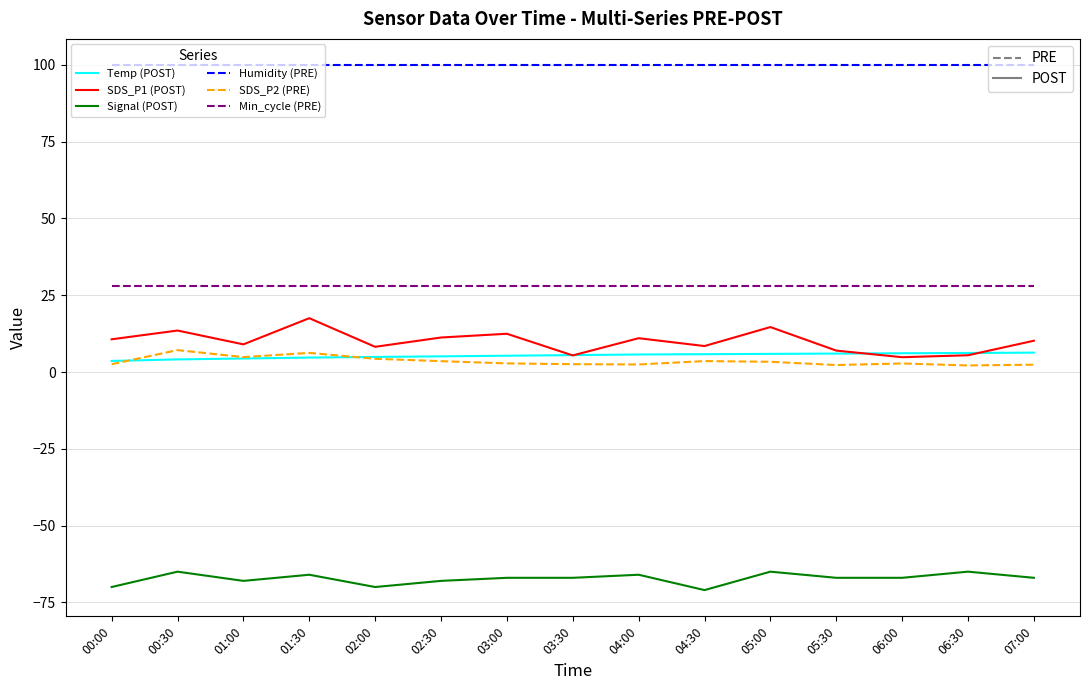

What is the greatest value displayed?

99.9